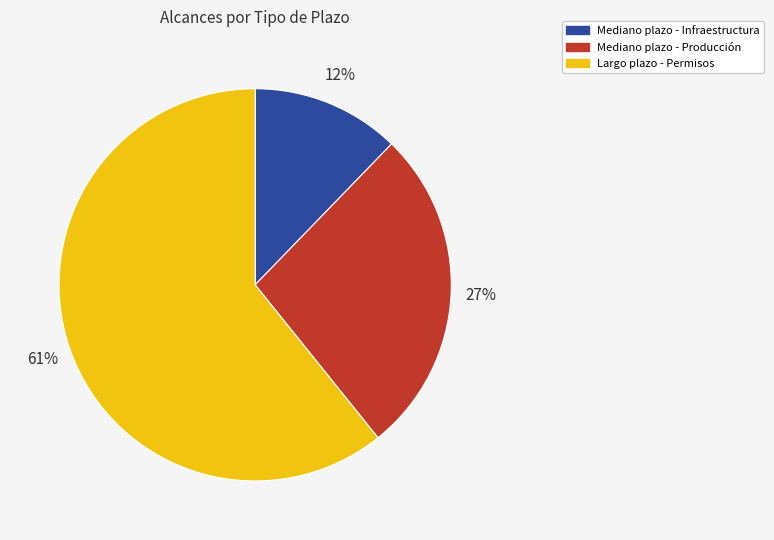

To the nearest percent, what is the difference between the largest and smallest slice percentages?

49%